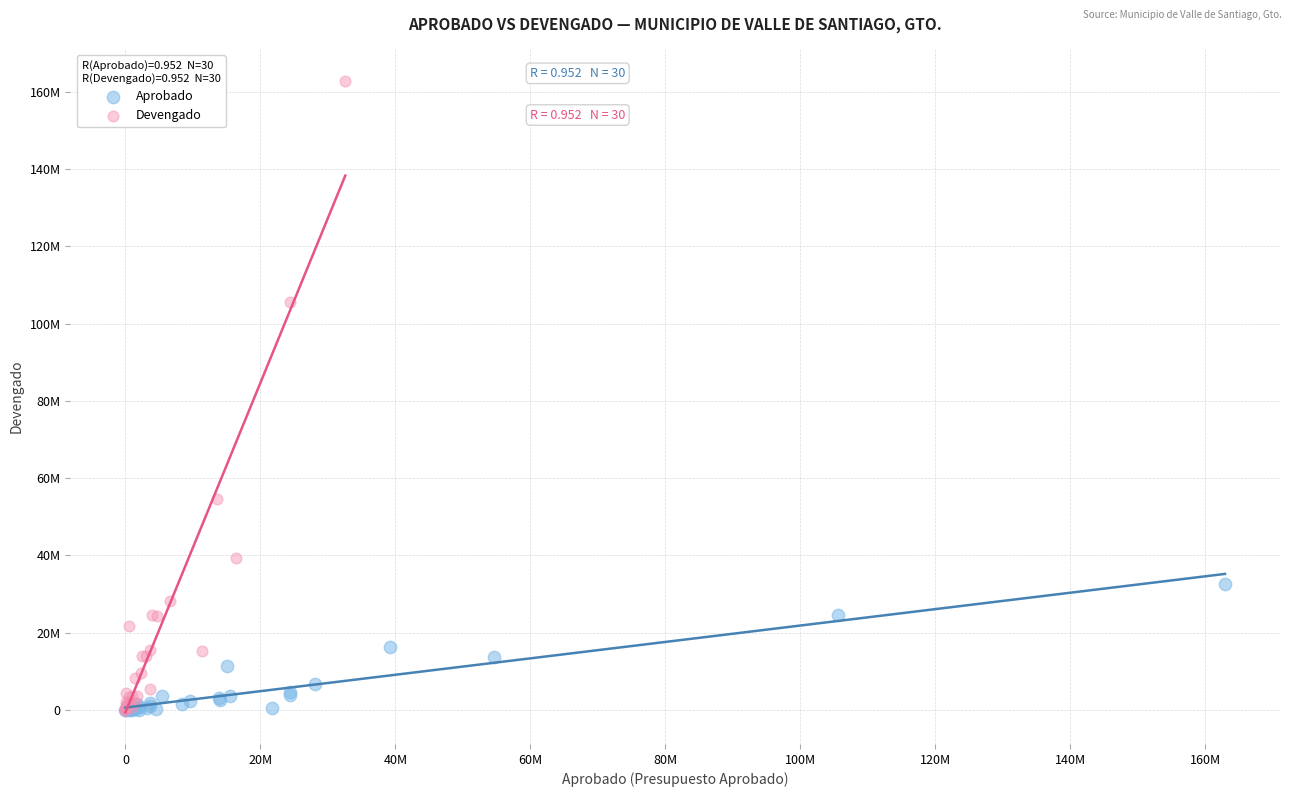

Which series contains the highest Y value?

Devengado